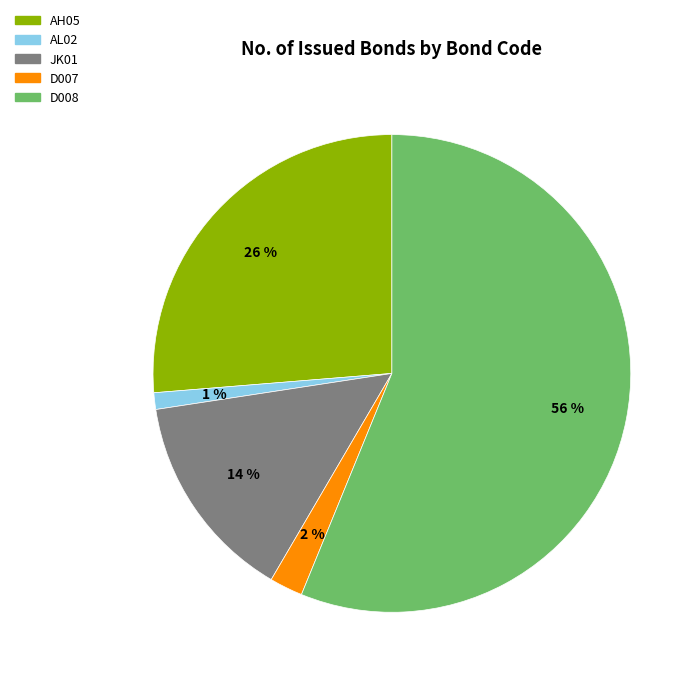

Count the number of slices in the pie.

5